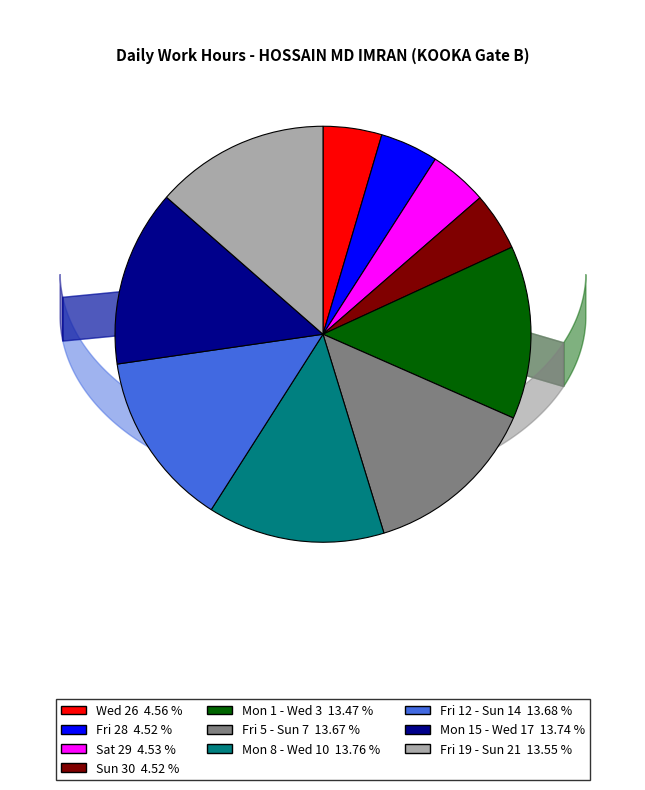

Does Mon 8 - Wed 10 13.76 % account for over 50% of the chart?

No